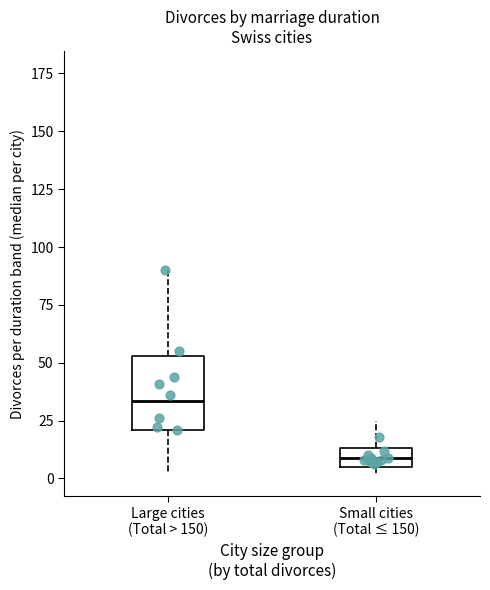

Which box is the tallest, from its lower edge to its upper edge?

Large cities (Total > 150)